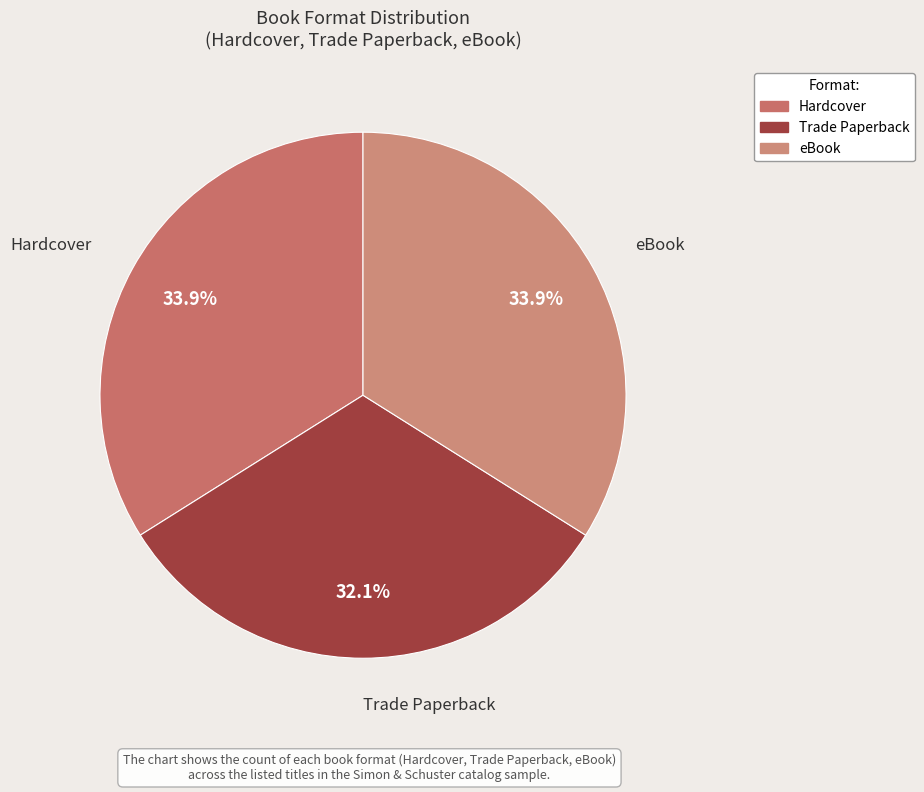

To the nearest percent, what is the difference between the Hardcover and Trade Paperback slice percentages?

2%